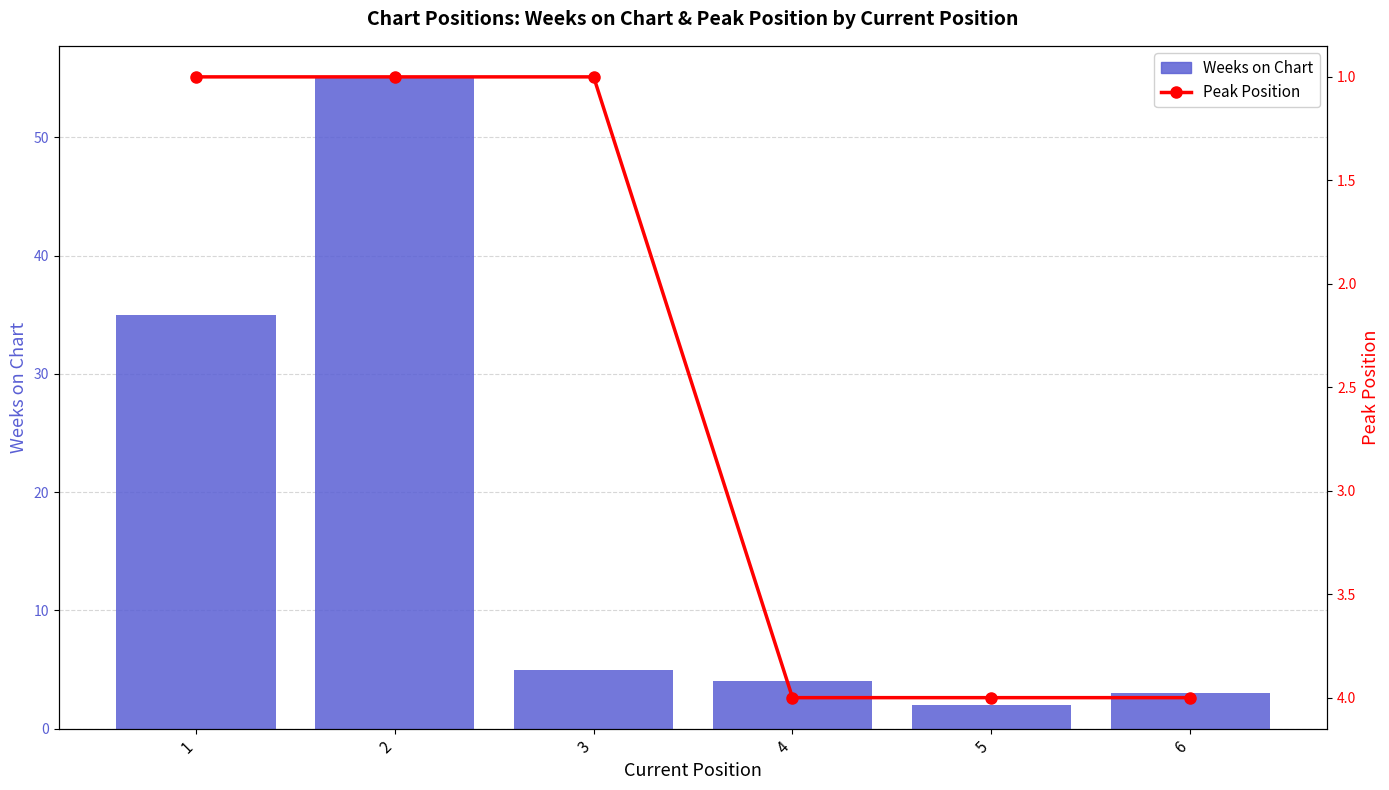

How many categories are shown in the chart?

6